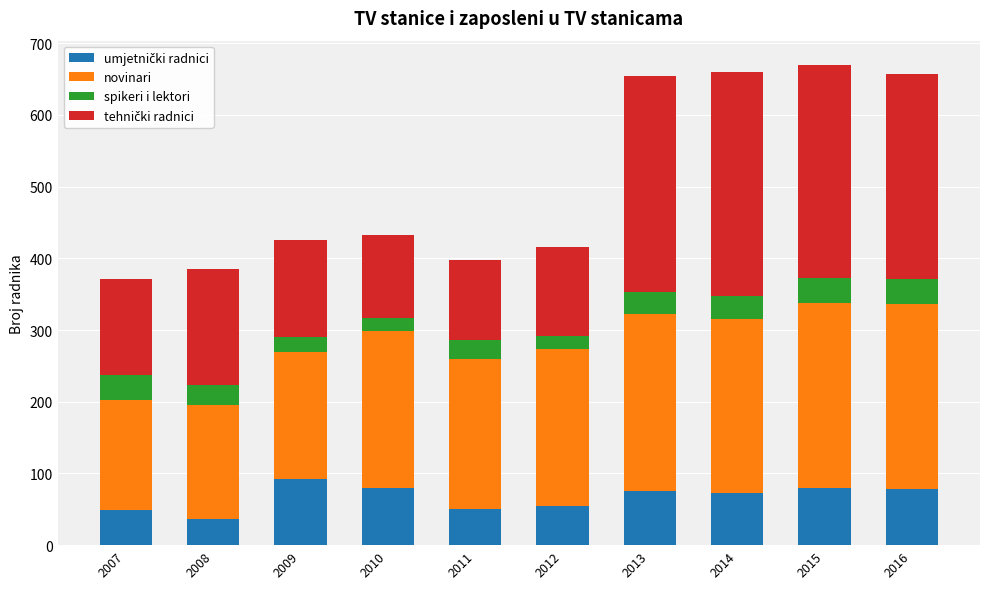

What is the total value across all series at 2009?

425